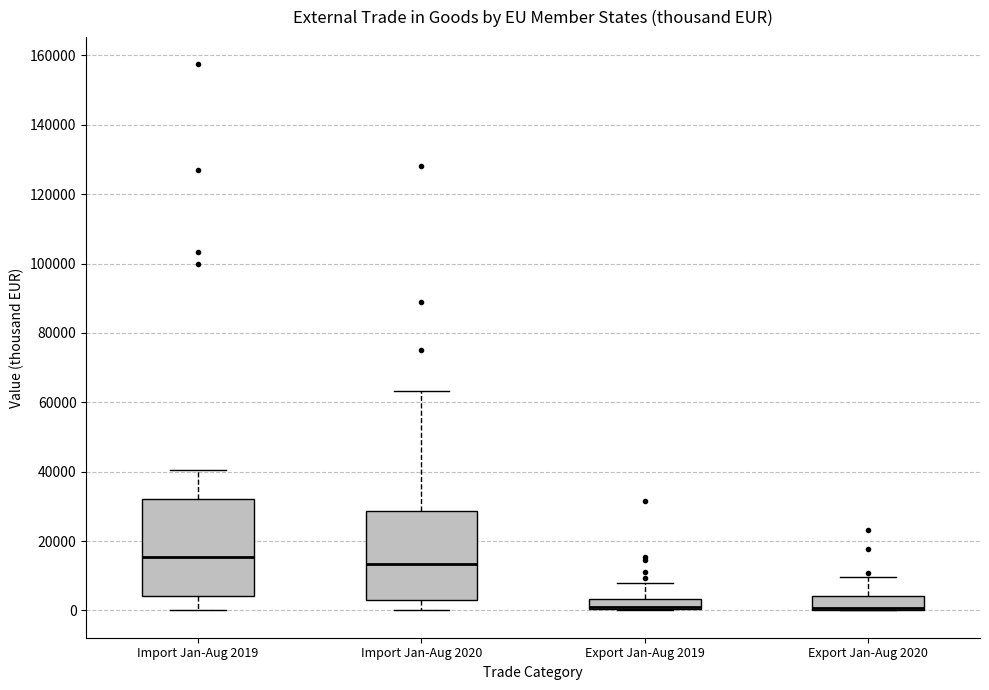

Reading left to right, transcribe this box plot: for each box, give where its median line is, the range the box spans, and where its two whiskers end, as read against the y-axis. The values are not printed on the chart, so give them approximately, as read against the axis.

Import Jan-Aug 2019: median 16000, box 4000 to 32000, whiskers 0 to 40000
Import Jan-Aug 2020: median 14000, box 4000 to 28000, whiskers 0 to 64000
Export Jan-Aug 2019: median 0 (drawn on the box's lower edge), box 0 to 4000, whiskers 0 to 8000
Export Jan-Aug 2020: median 0 (drawn on the box's lower edge), box 0 to 4000, whiskers 0 to 10000